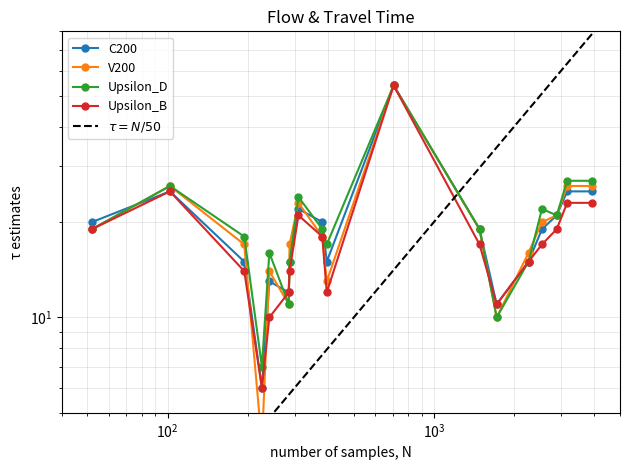

True or false: C200 has a value of 38 at 102.

False